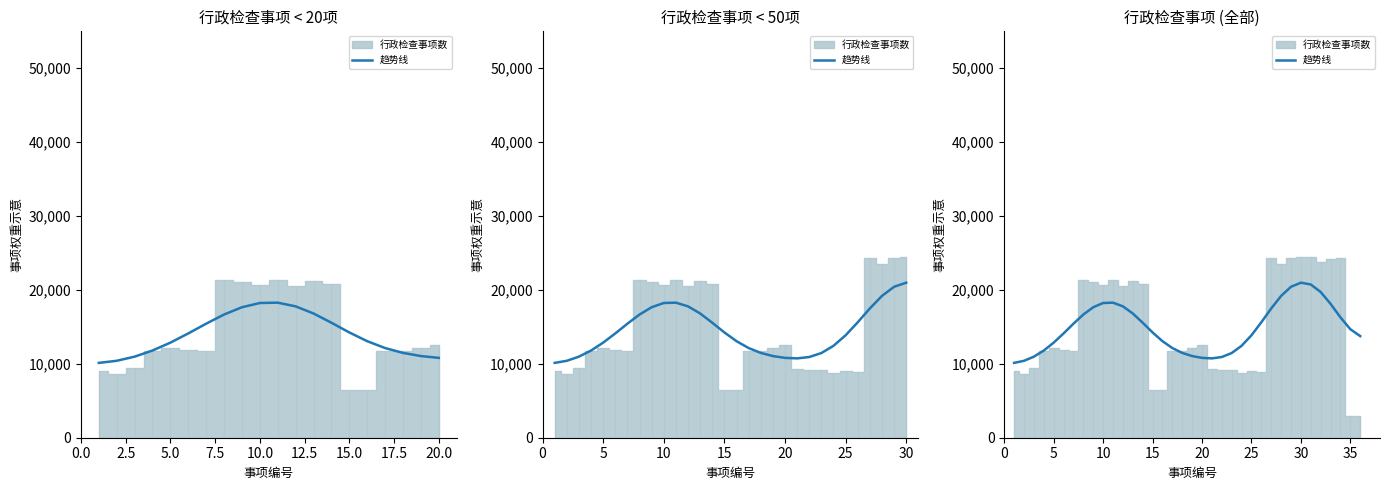

What is the ratio of the value at 0.0 to the value at 26?

0.6